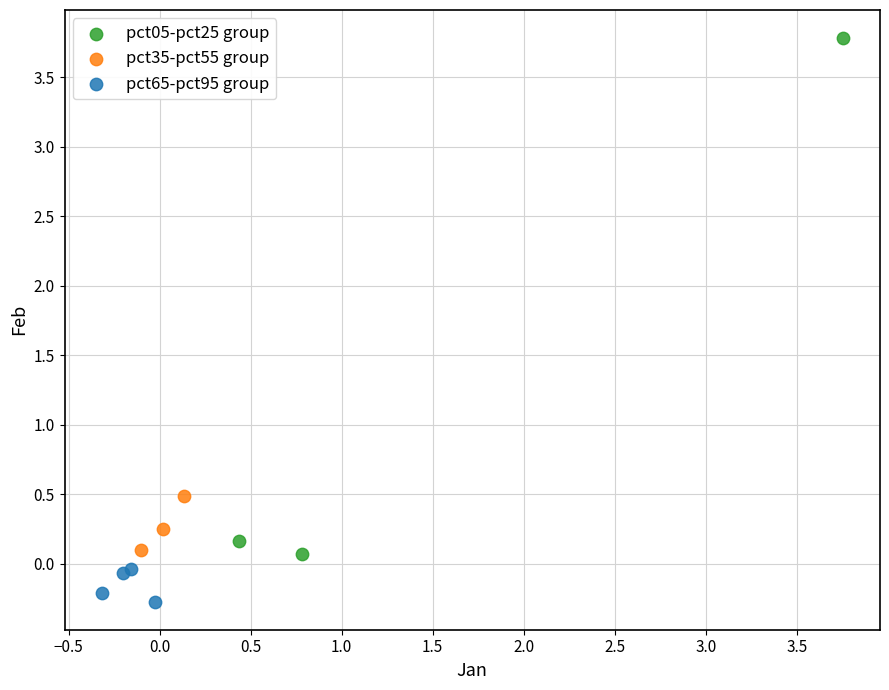

What are all the series names shown in the legend?

pct05-pct25 group, pct35-pct55 group, pct65-pct95 group